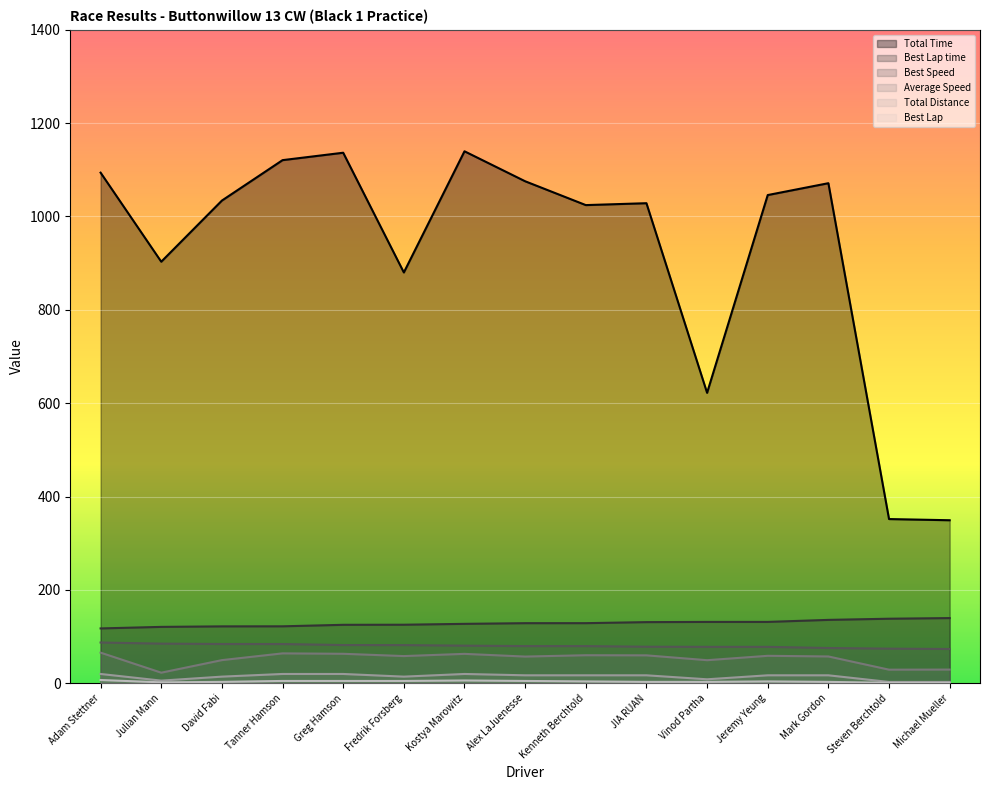

Reading left to right, extract all data points from this chart.

Total Time: 1093.9	903.1	1034.1	1120.7	1136.6	880.1	1139.6	1075.4	1024.4	1028.4	622.2	1045.9	1071.3	351.8	349.3
Best Lap time: 117.5	120.8	121.9	122.0	125.3	125.4	127.3	128.8	128.8	131.0	131.5	131.5	135.8	138.3	139.7
Best Speed: 87.3	84.9	84.2	84.1	81.9	81.8	80.6	79.7	79.7	78.3	78.0	78.0	75.5	74.2	73.5
Average Speed: 65.7	22.7	49.6	64.1	63.2	58.3	63.0	57.2	60.1	59.9	49.5	58.9	57.5	29.2	29.4
Best Lap: 7.0	2.0	3.0	5.0	5.0	5.0	6.0	5.0	4.0	3.0	3.0	4.0	3.0	1.0	1.0
Total Distance: 19.9	5.7	14.2	19.9	19.9	14.2	19.9	17.1	17.1	17.1	8.6	17.1	17.1	2.9	2.9